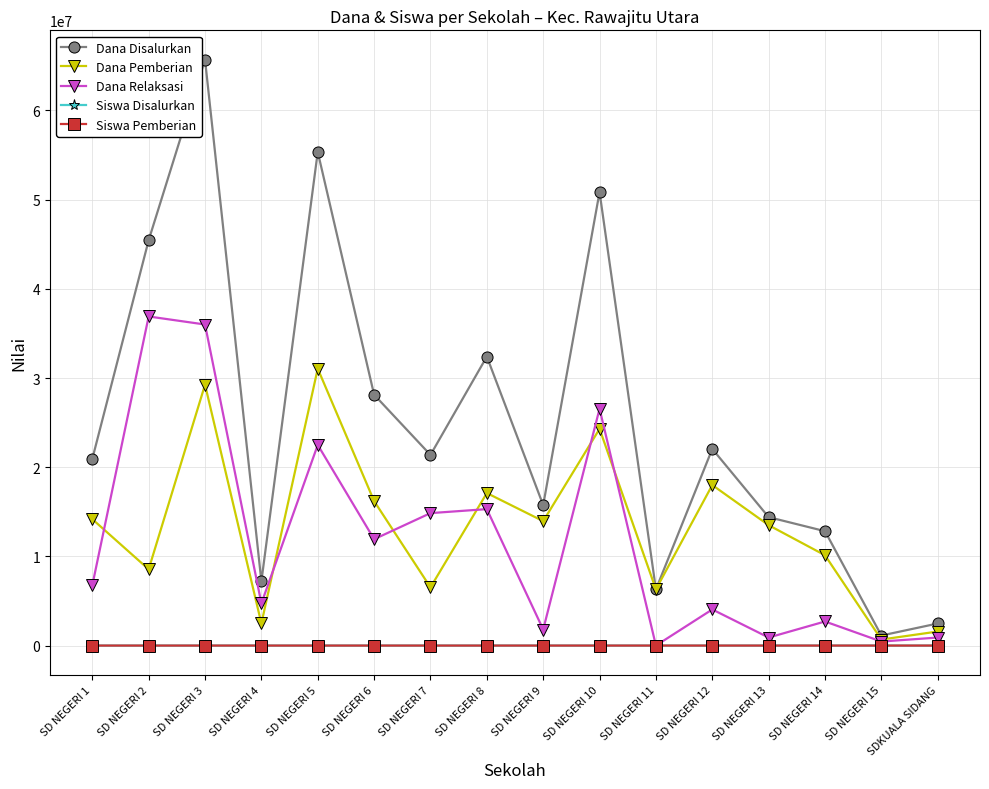

What is the average value of the Siswa Disalurkan series?

61